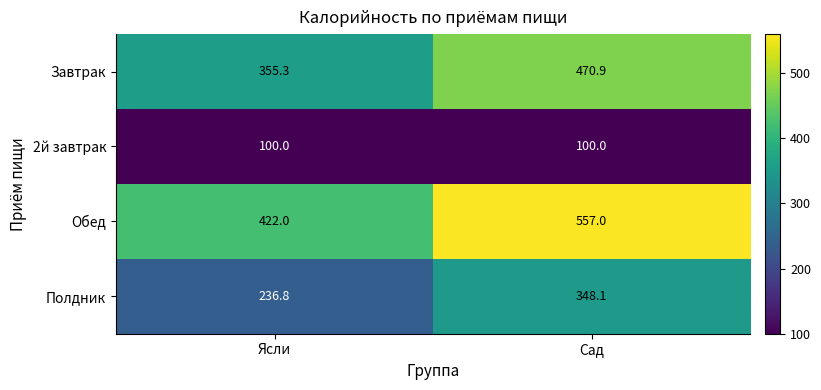

At how many categories does at least one series exceed 126?

2